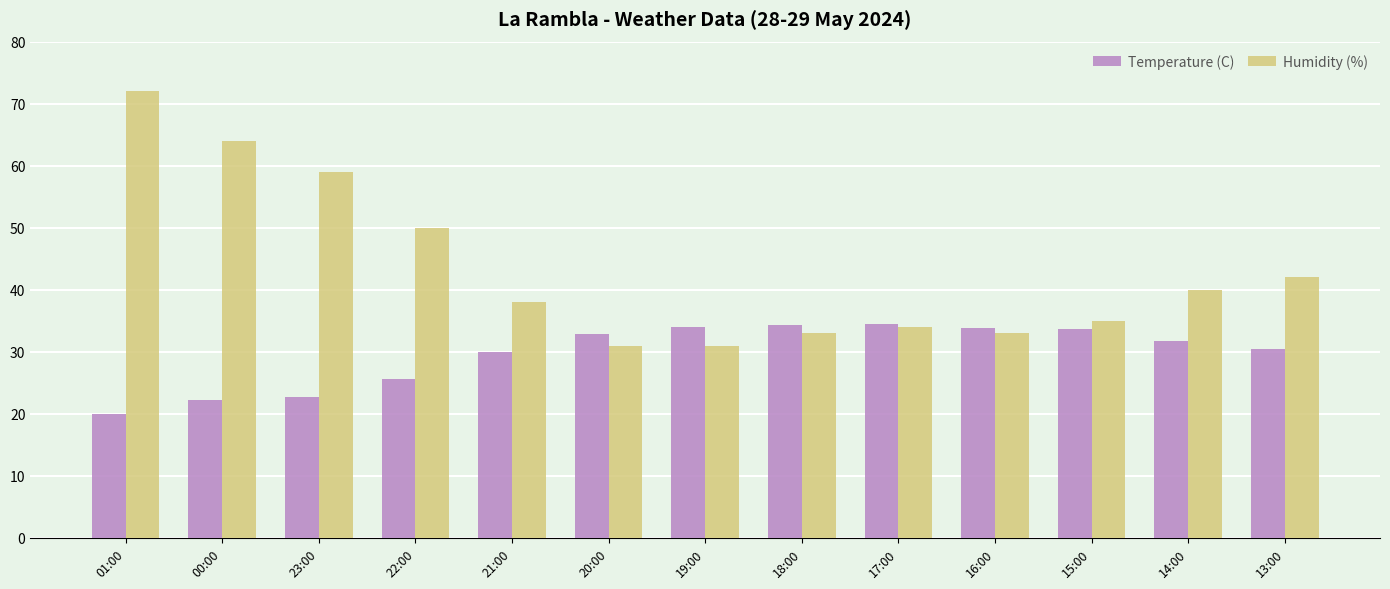

Count the number of categories in the chart.

13